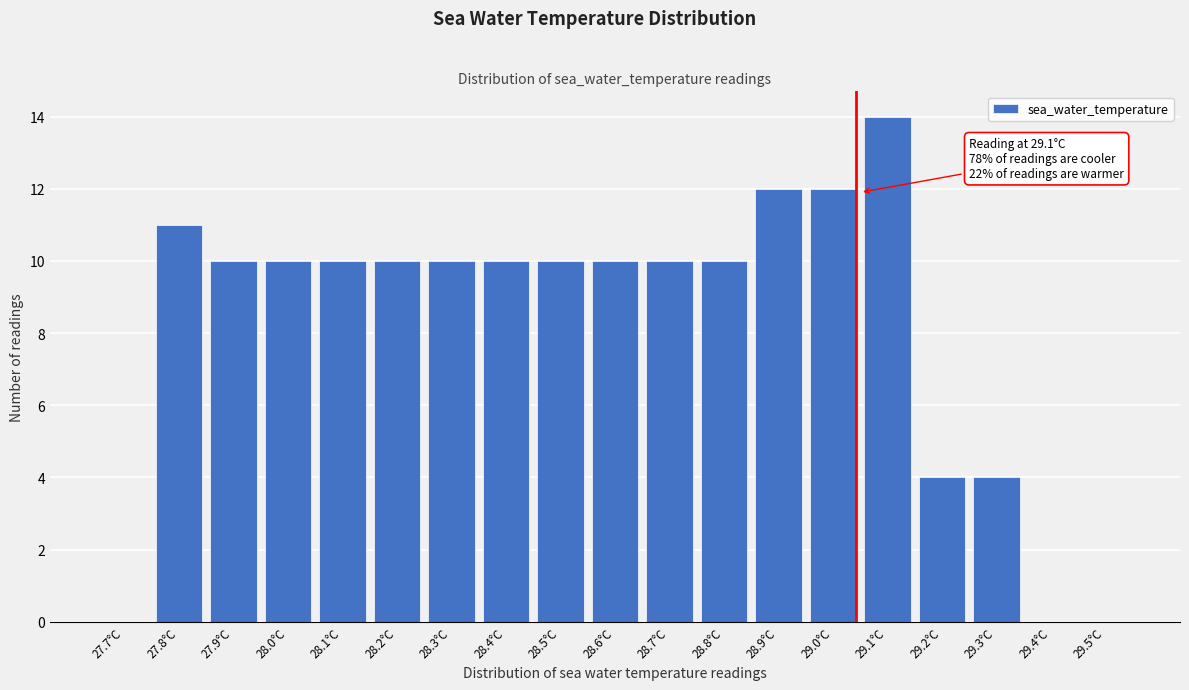

Reading left to right, list all the values displayed in this chart.

27.7°C=0	27.8°C=11	27.9°C=10	28.0°C=10	28.1°C=10	28.2°C=10	28.3°C=10	28.4°C=10	28.5°C=10	28.6°C=10	28.7°C=10	28.8°C=10	28.9°C=12	29.0°C=12	29.1°C=14	29.2°C=4	29.3°C=4	29.4°C=0	29.5°C=0